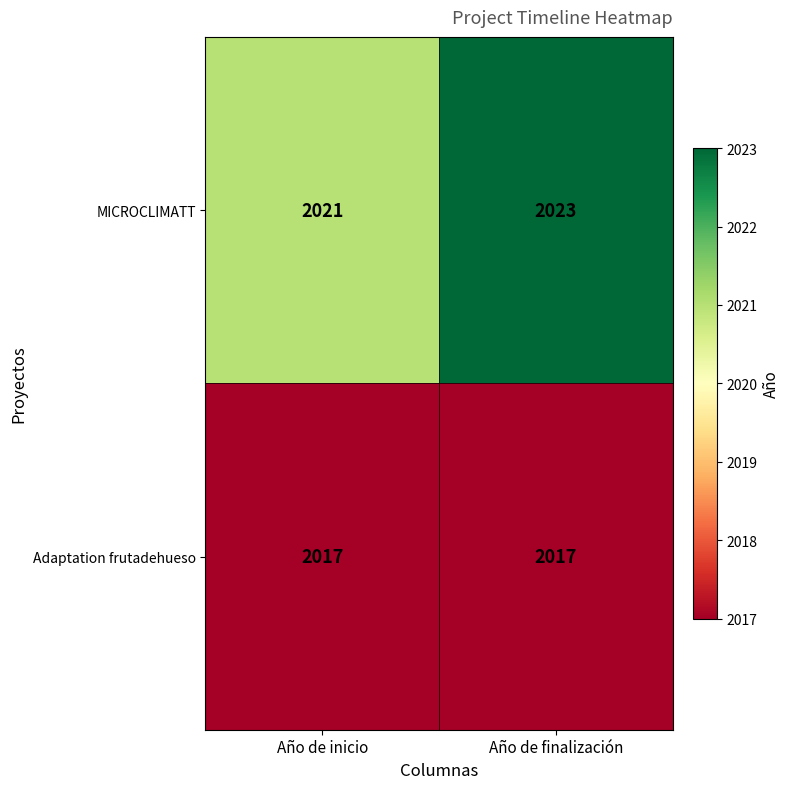

Is the value of Adaptation frutadehueso at Año de finalización greater than the value of MICROCLIMATT at Año de finalización?

No